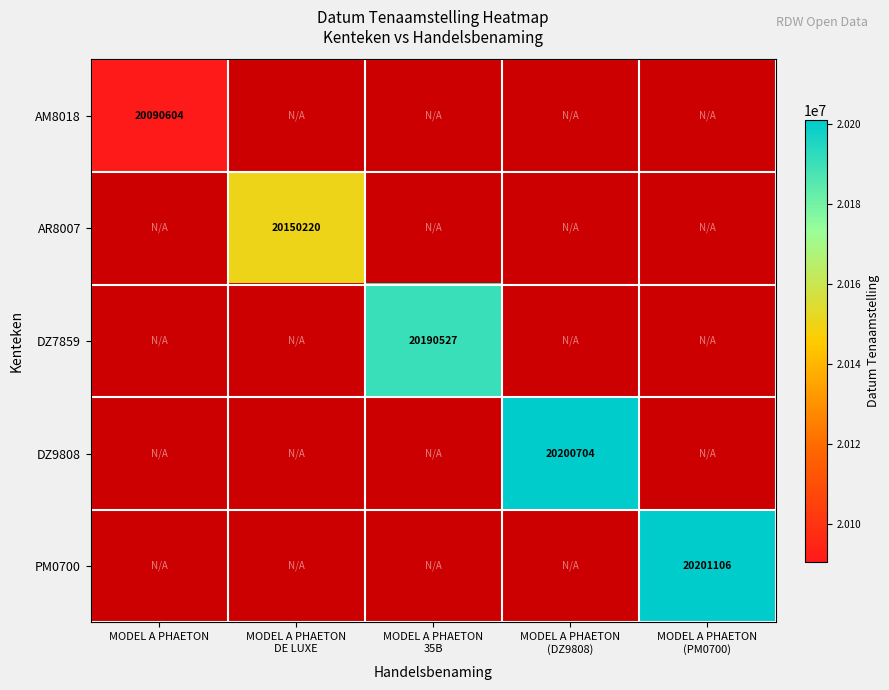

At how many categories does at least one series exceed 20103878?

4